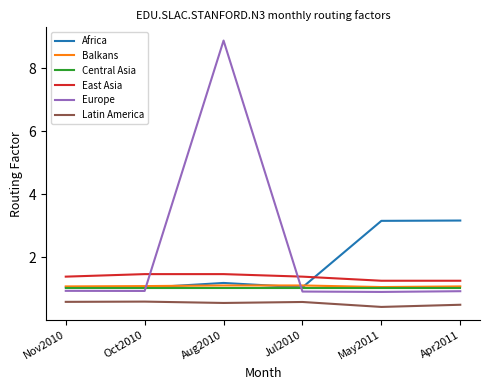

Is it true that Central Asia equals 1.0 at Oct2010?

True